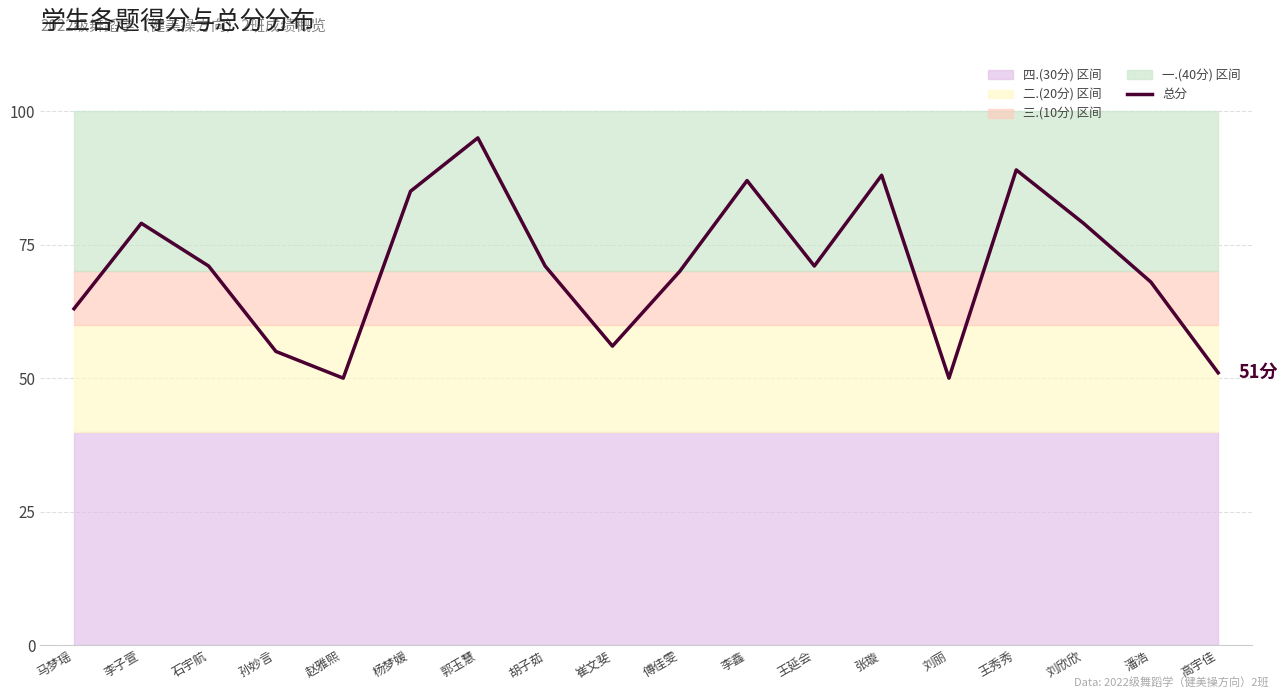

Reading left to right, what are all the values shown in this chart?

63	79	71	55	50	85	95	71	56	70	87	71	88	50	89	79	68	51